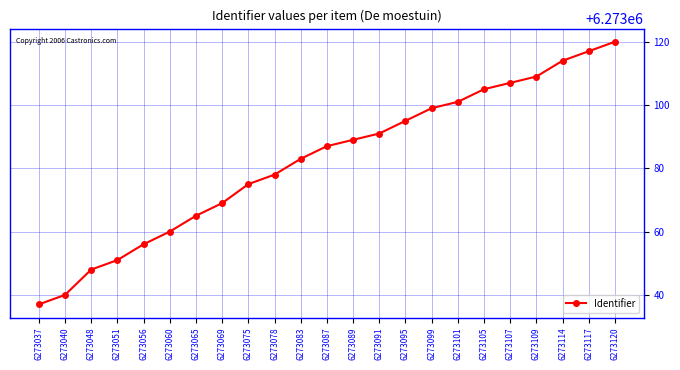

List the labels in order of value, largest first.

6273120, 6273117, 6273114, 6273109, 6273107, 6273105, 6273101, 6273099, 6273095, 6273091, 6273089, 6273087, 6273083, 6273078, 6273075, 6273069, 6273065, 6273060, 6273056, 6273051, 6273048, 6273040, 6273037